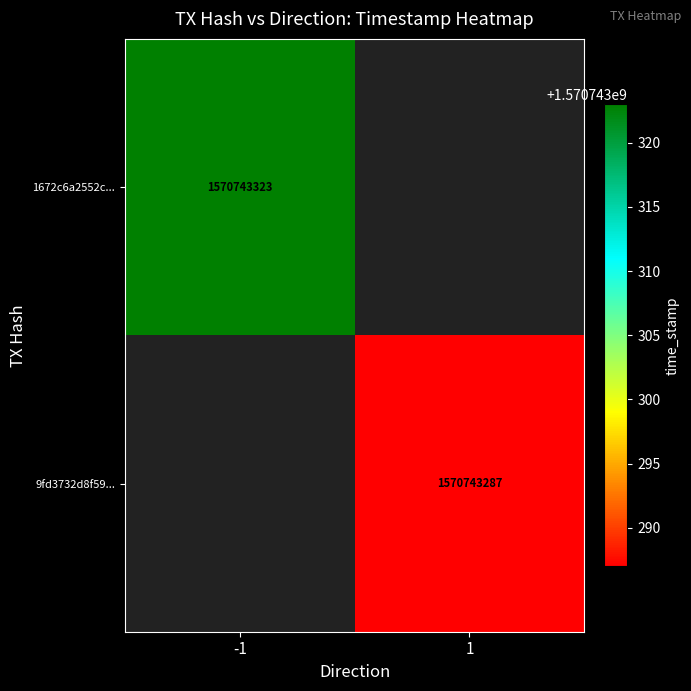

Between time_stamp and direction, which is larger?

time_stamp